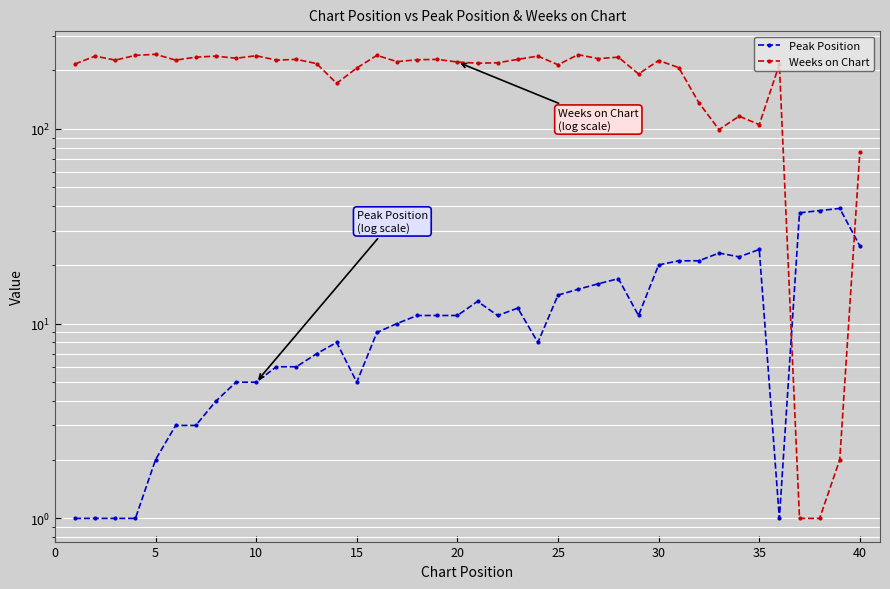

Count the number of data series in this chart.

2